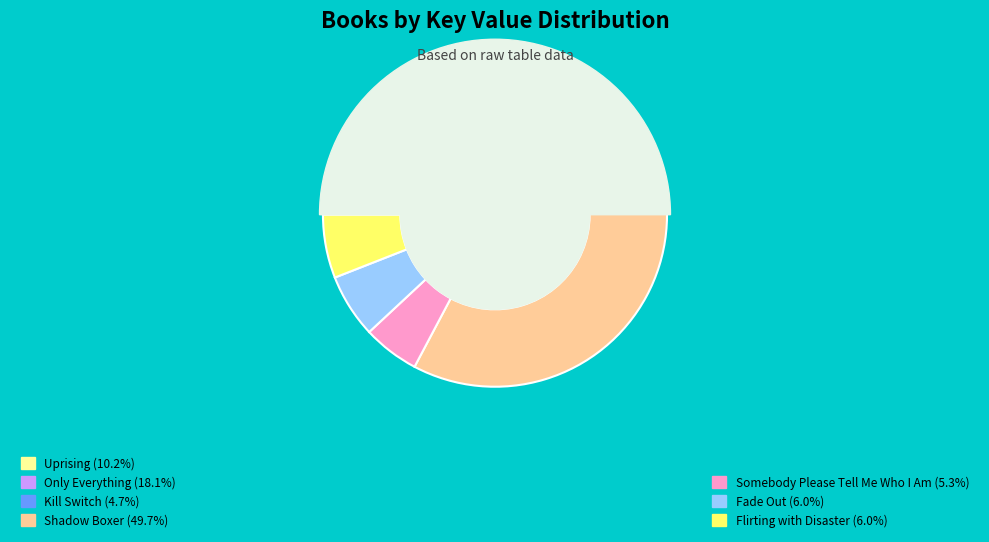

Is it true that Somebody Please Tell Me Who I Am is 17% of the pie?

False